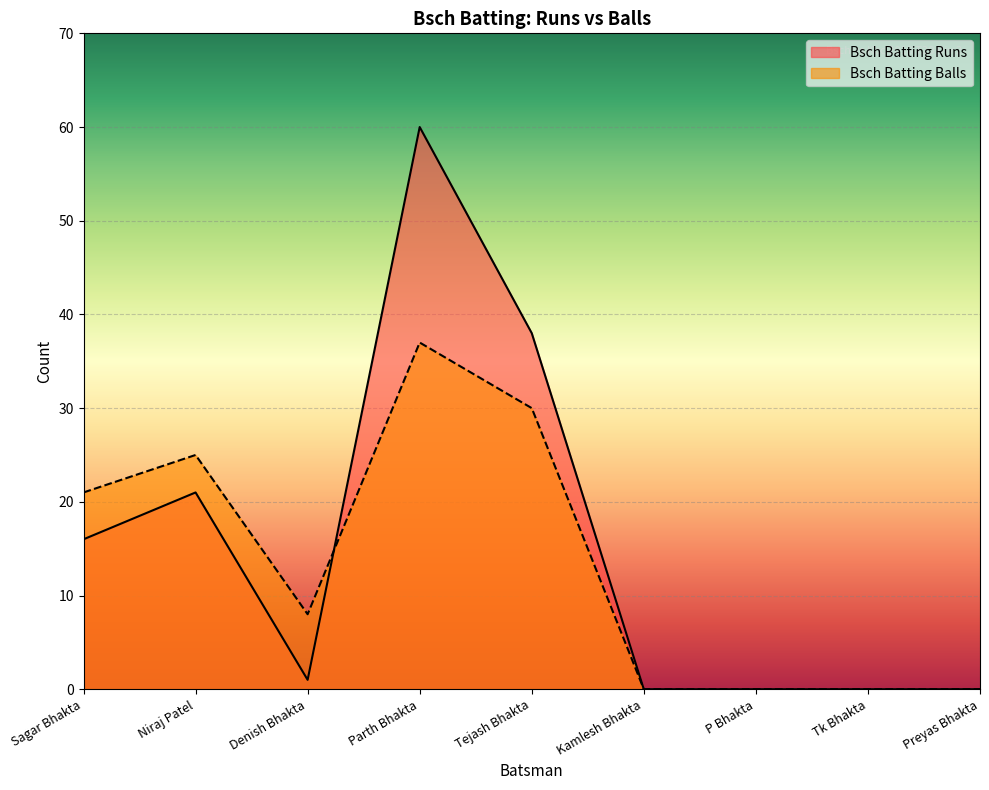

What position from the right is Kamlesh Bhakta?

4